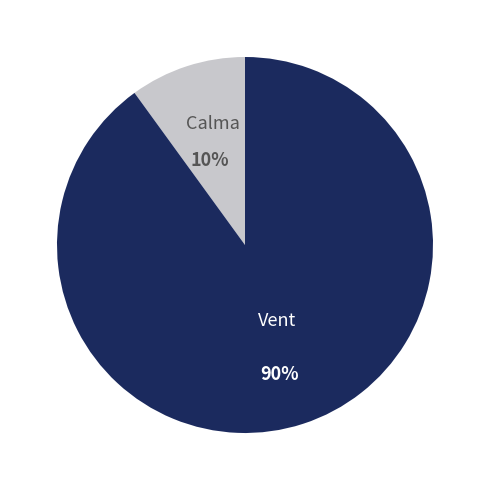

To the nearest percent, what is the difference between the largest and smallest slice percentages?

80%